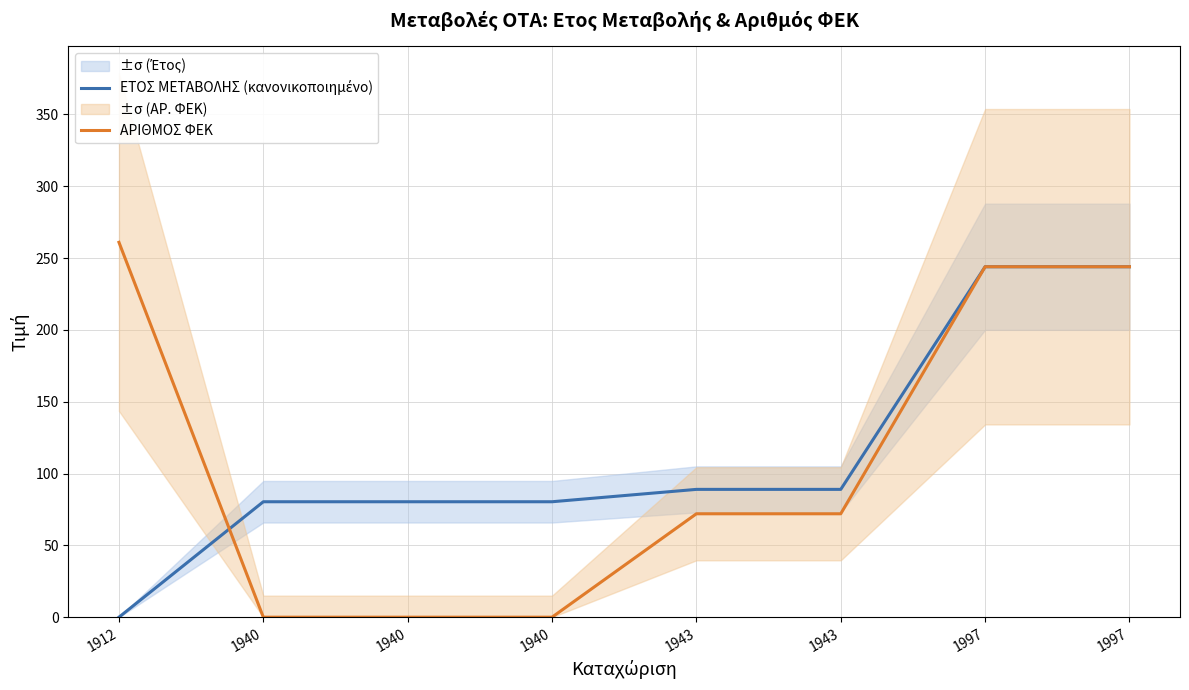

What is the difference between the ΕΤΟΣ ΜΕΤΑΒΟΛΗΣ (κανονικοποιημένο) values at 1997 and 1912?

244.0